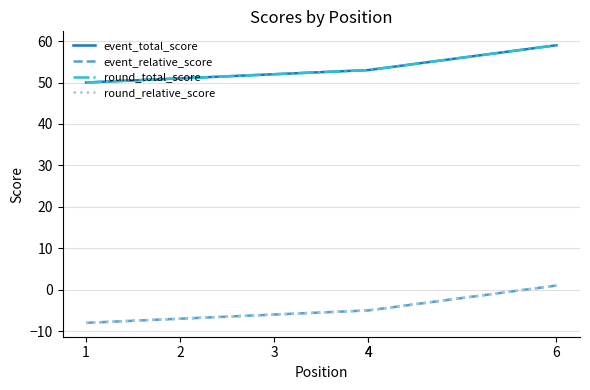

True or false: event_relative_score and round_total_score cross at least once.

False